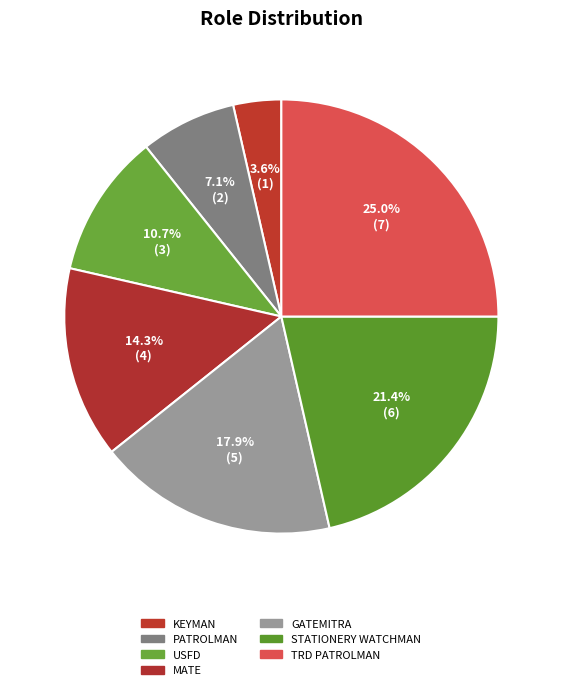

To the nearest percent, what is the combined percentage of KEYMAN and USFD?

14%